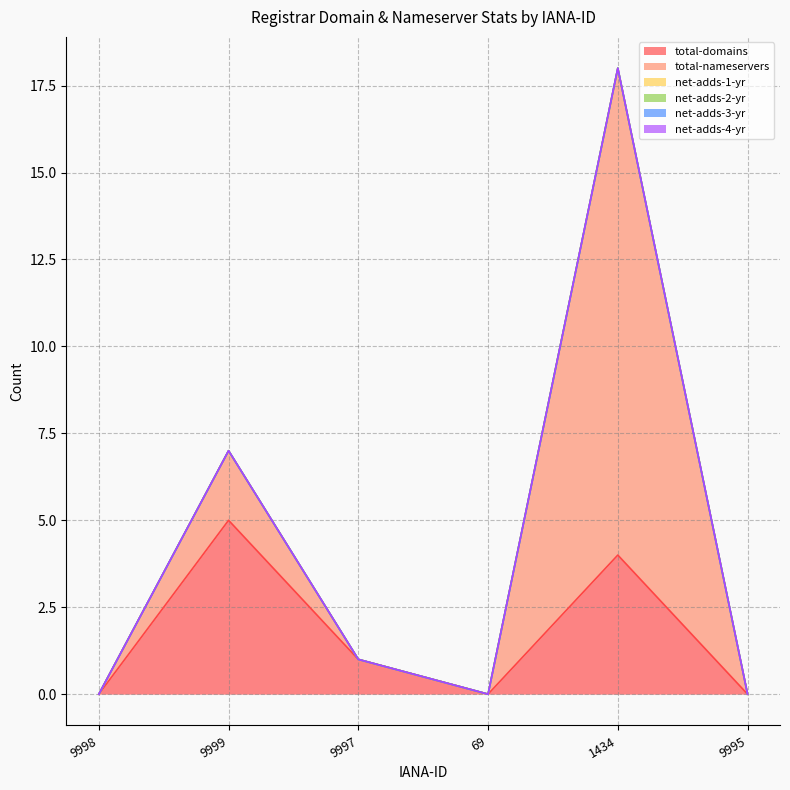

True or false: net-adds-1-yr has a value of 0 at 69.

True